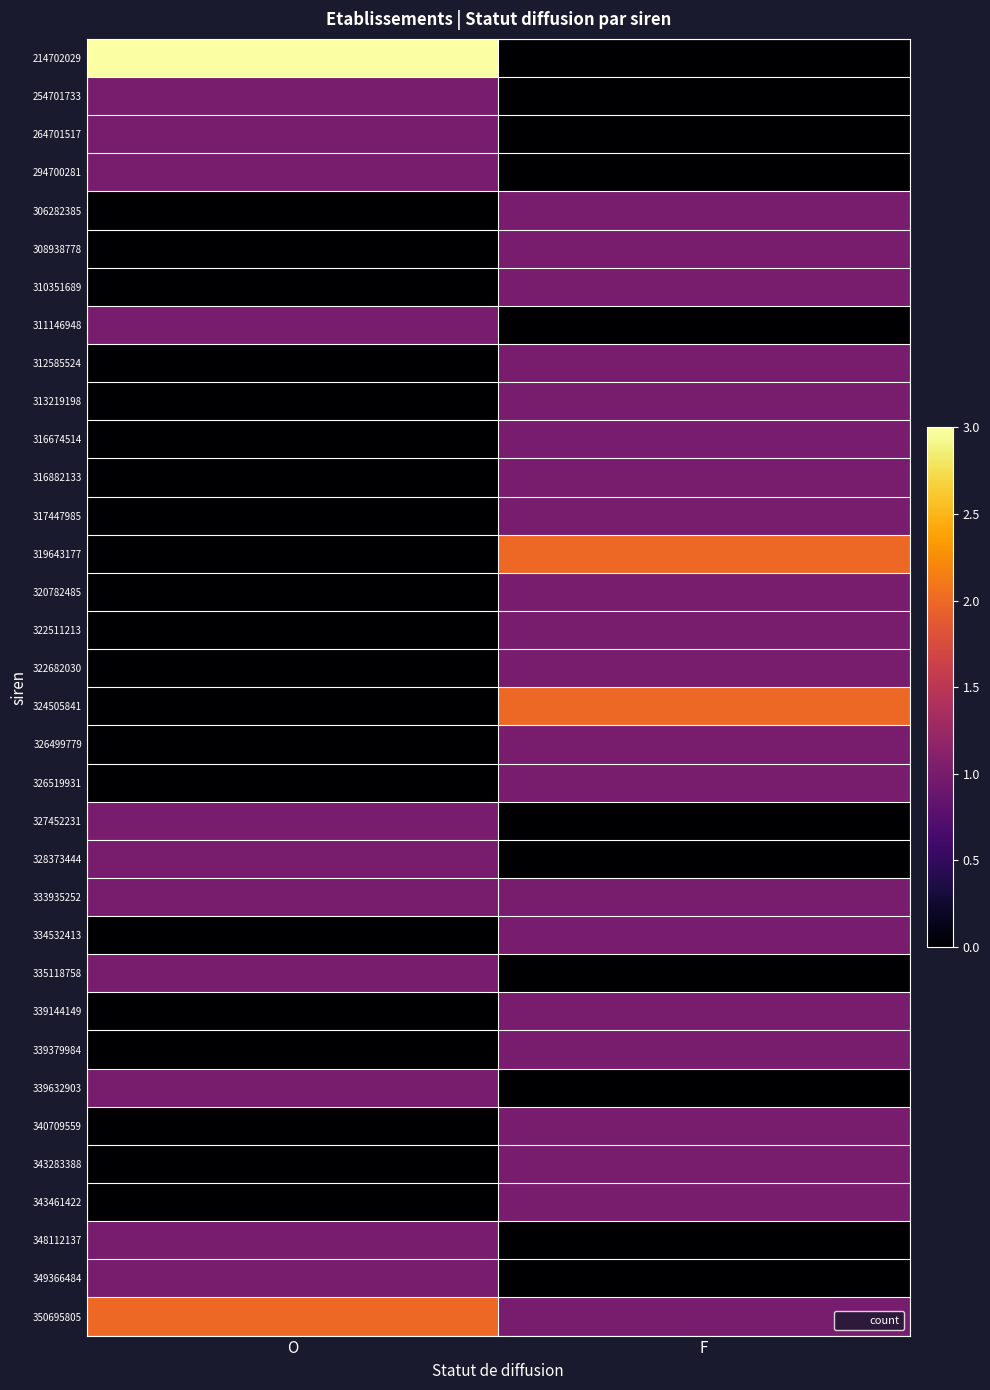

Reading left to right, transcribe all the data shown in this chart.

214702029: O=3	F=0
254701733: O=1	F=0
264701517: O=1	F=0
294700281: O=1	F=0
306282385: O=0	F=1
308938778: O=0	F=1
310351689: O=0	F=1
311146948: O=1	F=0
312585524: O=0	F=1
313219198: O=0	F=1
316674514: O=0	F=1
316882133: O=0	F=1
317447985: O=0	F=1
319643177: O=0	F=2
320782485: O=0	F=1
322511213: O=0	F=1
322682030: O=0	F=1
324505841: O=0	F=2
326499779: O=0	F=1
326519931: O=0	F=1
327452231: O=1	F=0
328373444: O=1	F=0
333935252: O=1	F=1
334532413: O=0	F=1
335118758: O=1	F=0
339144149: O=0	F=1
339379984: O=0	F=1
339632903: O=1	F=0
340709559: O=0	F=1
343283388: O=0	F=1
343461422: O=0	F=1
348112137: O=1	F=0
349366484: O=1	F=0
350695805: O=2	F=1